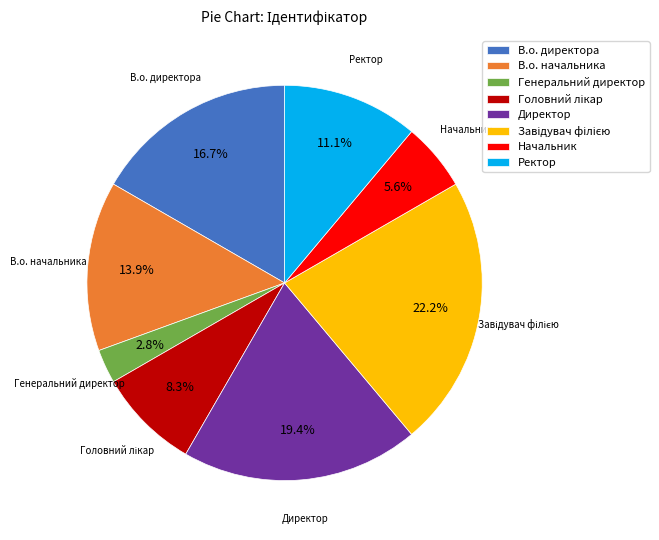

To the nearest percent, what is the average slice percentage?

12%